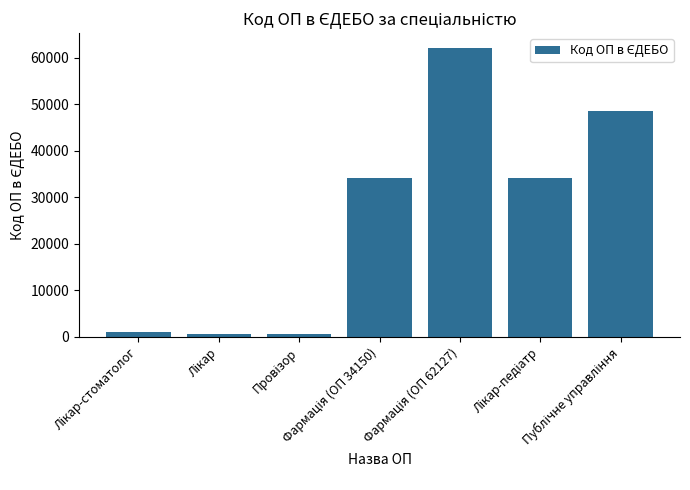

What is the difference between the maximum and minimum values?

61598